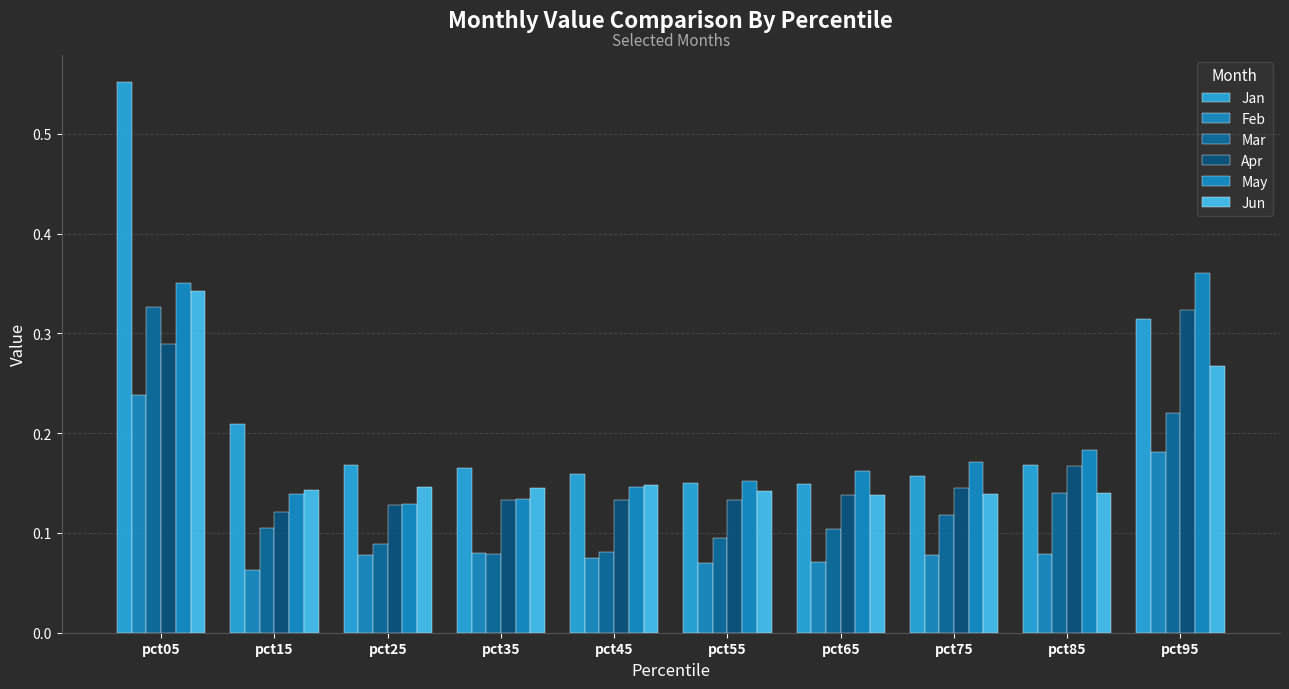

What is the approximate value of Apr at pct05?

0.3